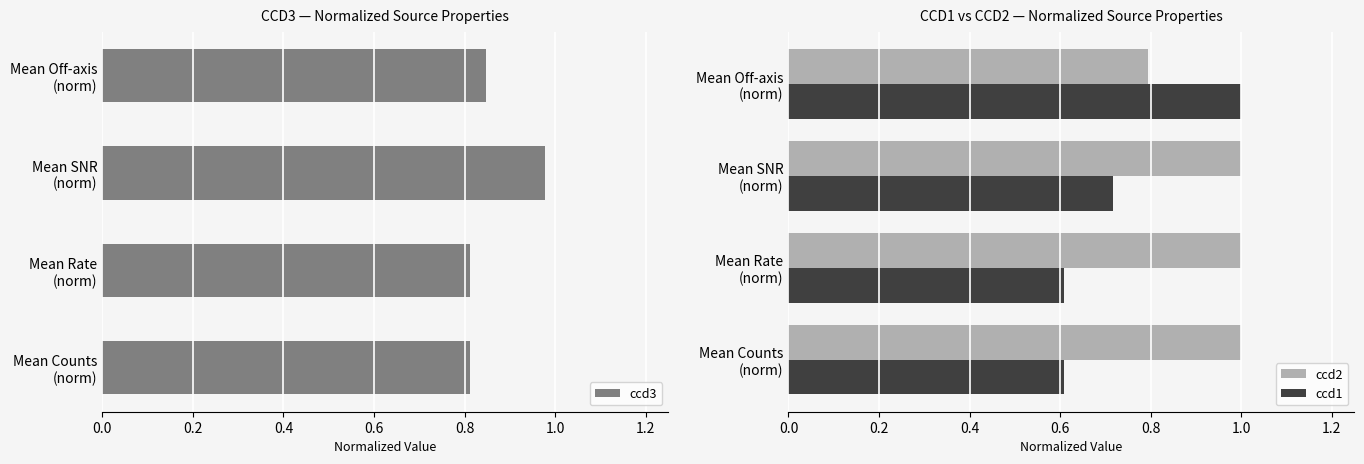

What is the highest value of the ccd2 series?

1.0